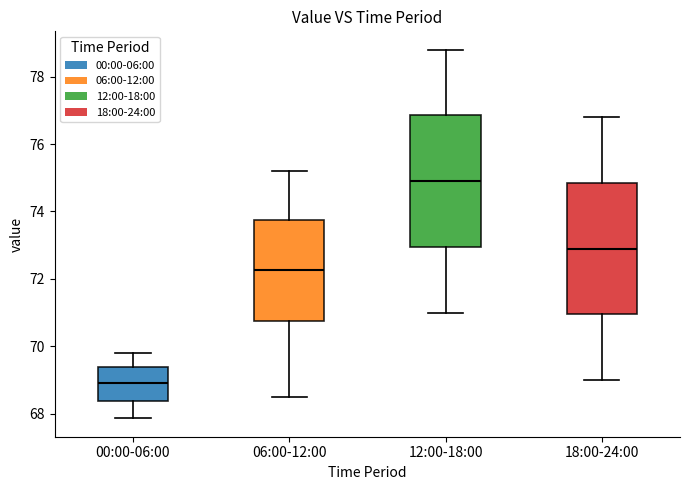

Reading left to right, transcribe this box plot: for each box, give where its median line is, the range the box spans, and where its two whiskers end, as read against the y-axis. The values are not printed on the chart, so give them approximately, as read against the axis.

00:00-06:00: median 69.0, box 68.4 to 69.4, whiskers 67.8 to 69.8
06:00-12:00: median 72.2, box 70.8 to 73.8, whiskers 68.6 to 75.2
12:00-18:00: median 75.0, box 73.0 to 76.8, whiskers 71.0 to 78.8
18:00-24:00: median 73.0, box 71.0 to 74.8, whiskers 69.0 to 76.8